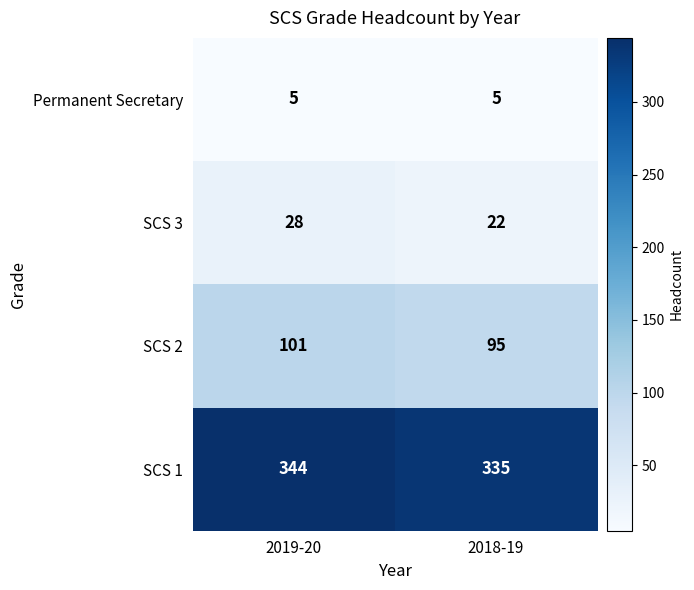

Reading left to right, what are all the values shown in this chart?

Permanent Secretary: 2019-20=5	2018-19=5
SCS 3: 2019-20=28	2018-19=22
SCS 2: 2019-20=101	2018-19=95
SCS 1: 2019-20=344	2018-19=335